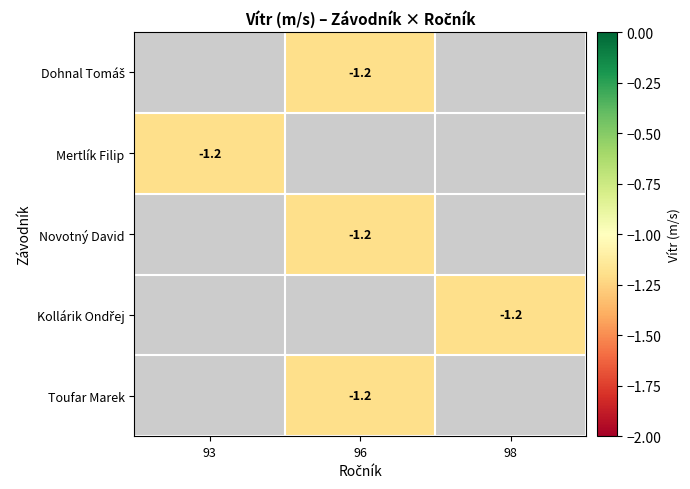

Which label corresponds to the smallest value in the chart?

96